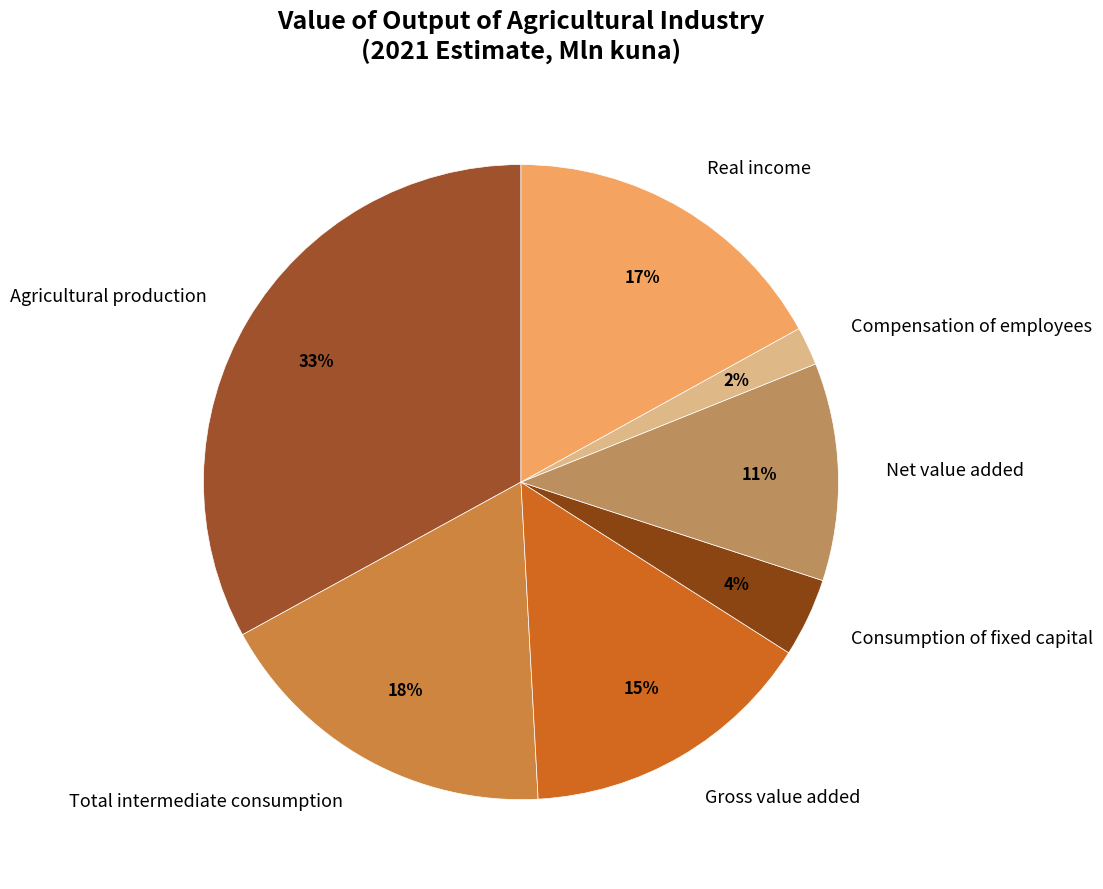

To the nearest percent, what is the difference between the largest and smallest slice percentages?

31%